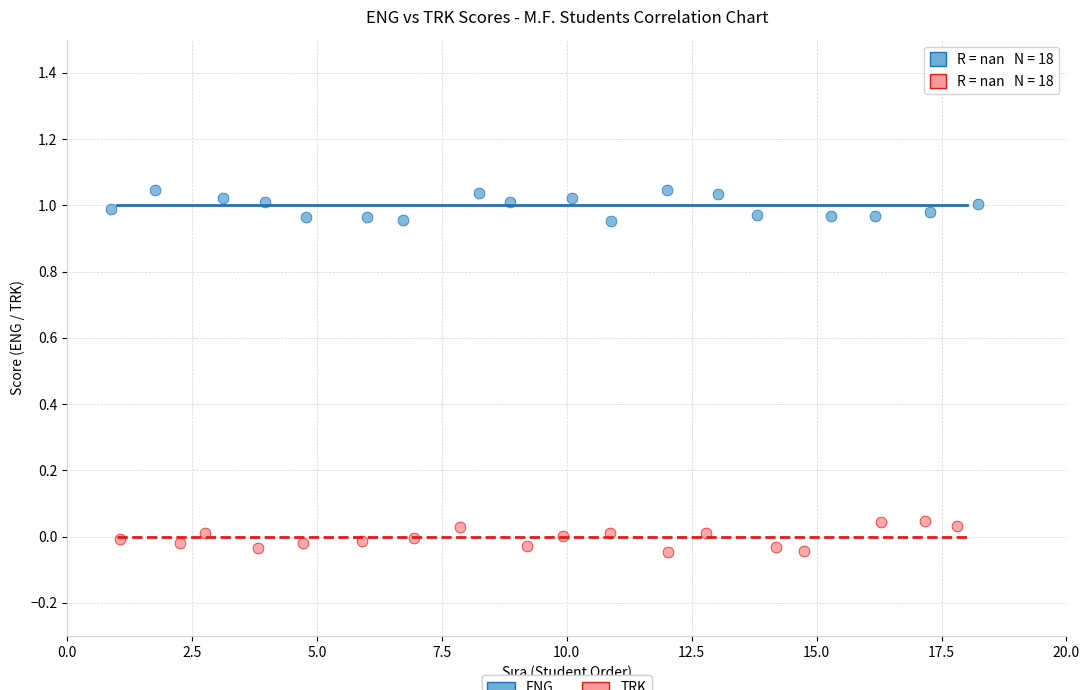

Which series reaches the maximum Y coordinate?

ENG